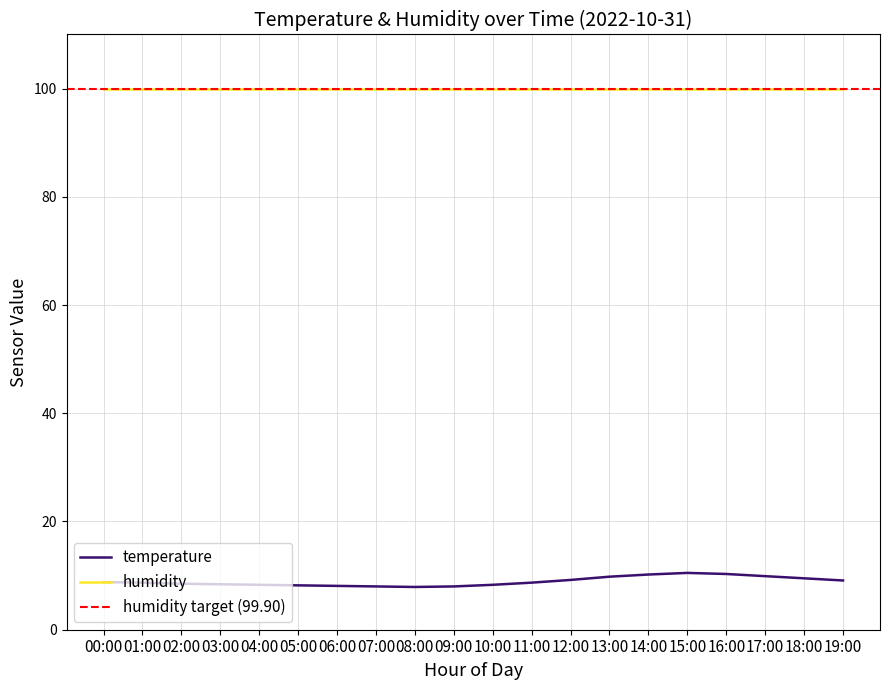

What is the label of the 19th point from the right?

01:00